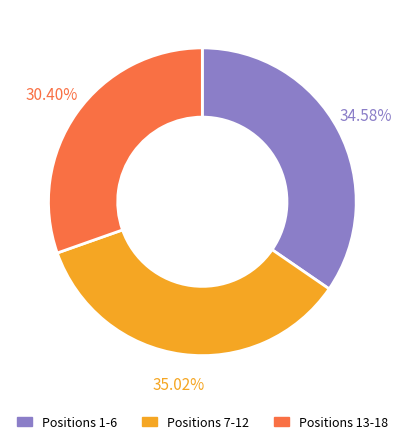

Is there any slice that represents more than half of the pie?

No